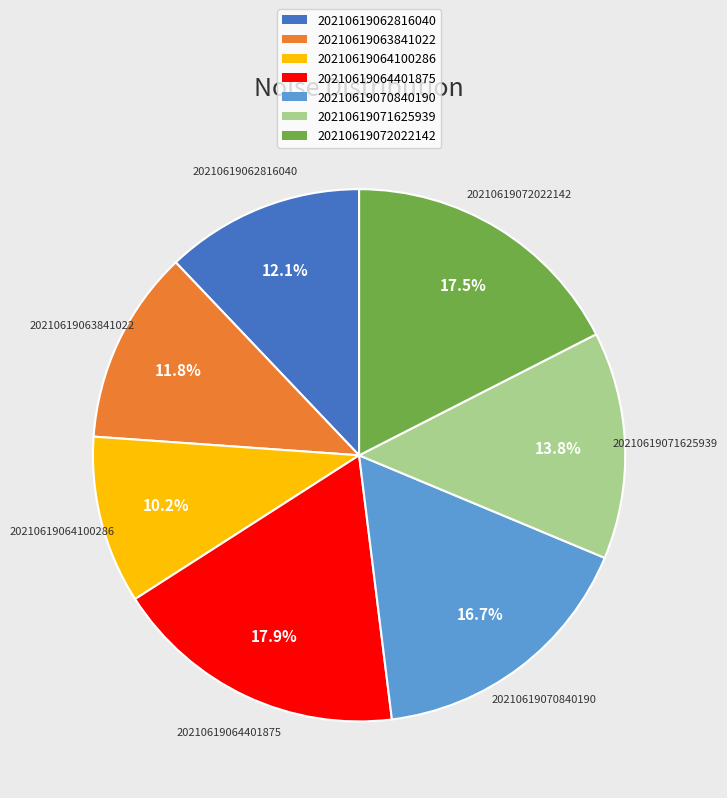

To the nearest percent, what is the difference between the 20210619070840190 and 20210619063841022 slice percentages?

5%